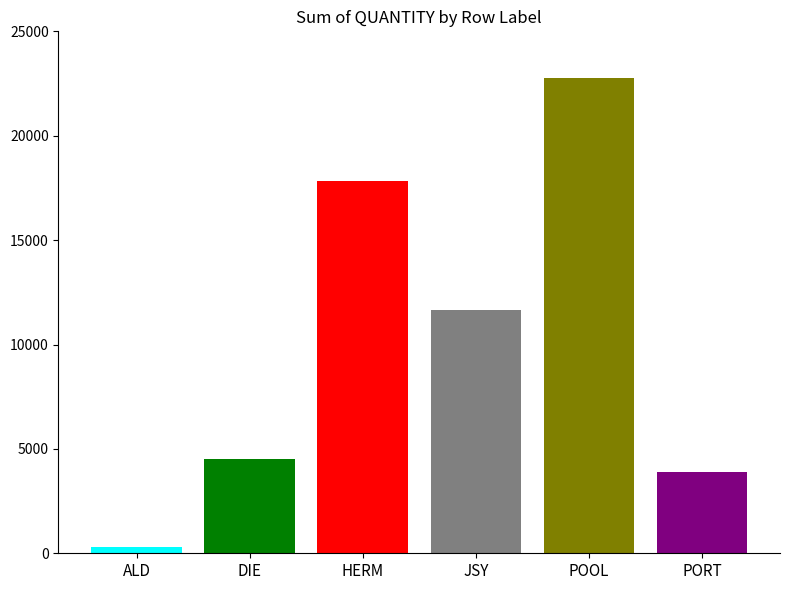

How many data points does each series have?

1